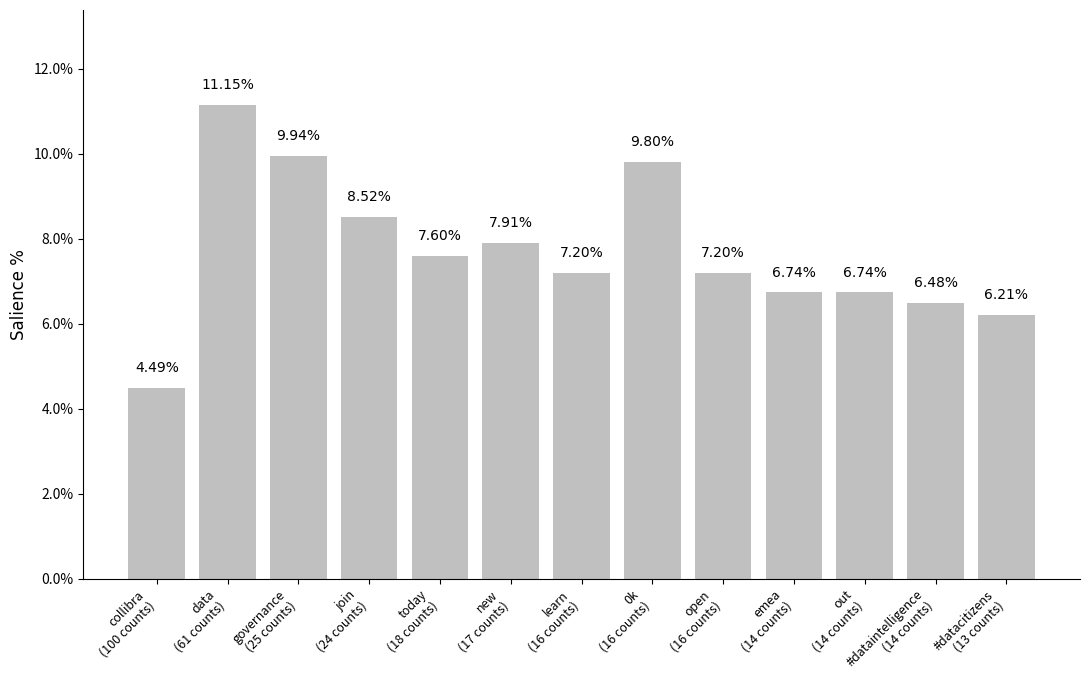

What is the sum of all values?

100.0